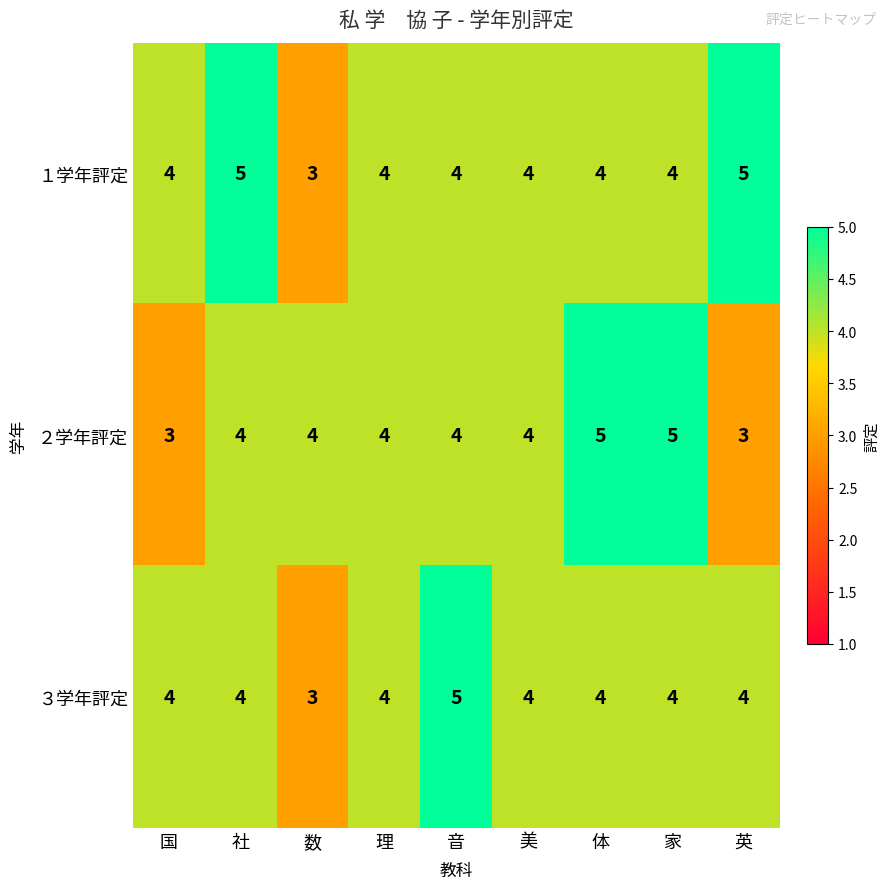

What is the total value across all series at 家?

13